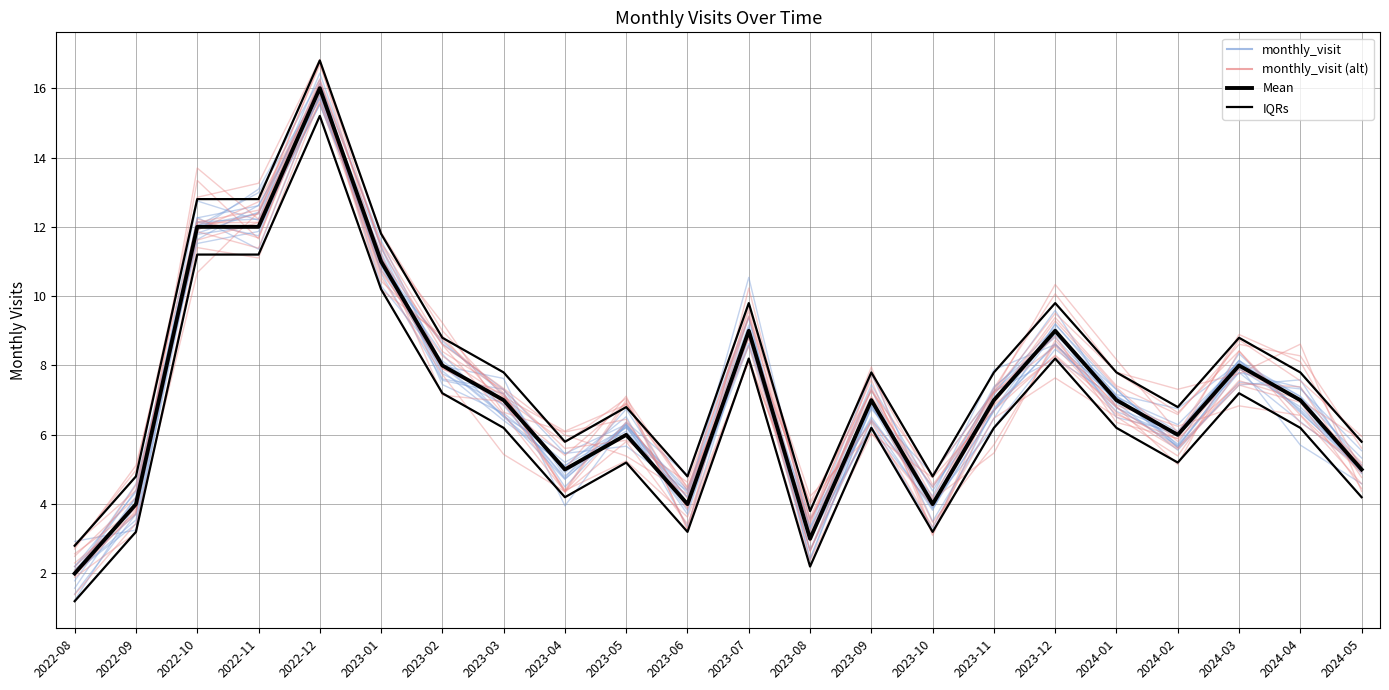

How many interior local valleys does the Mean series have?

5